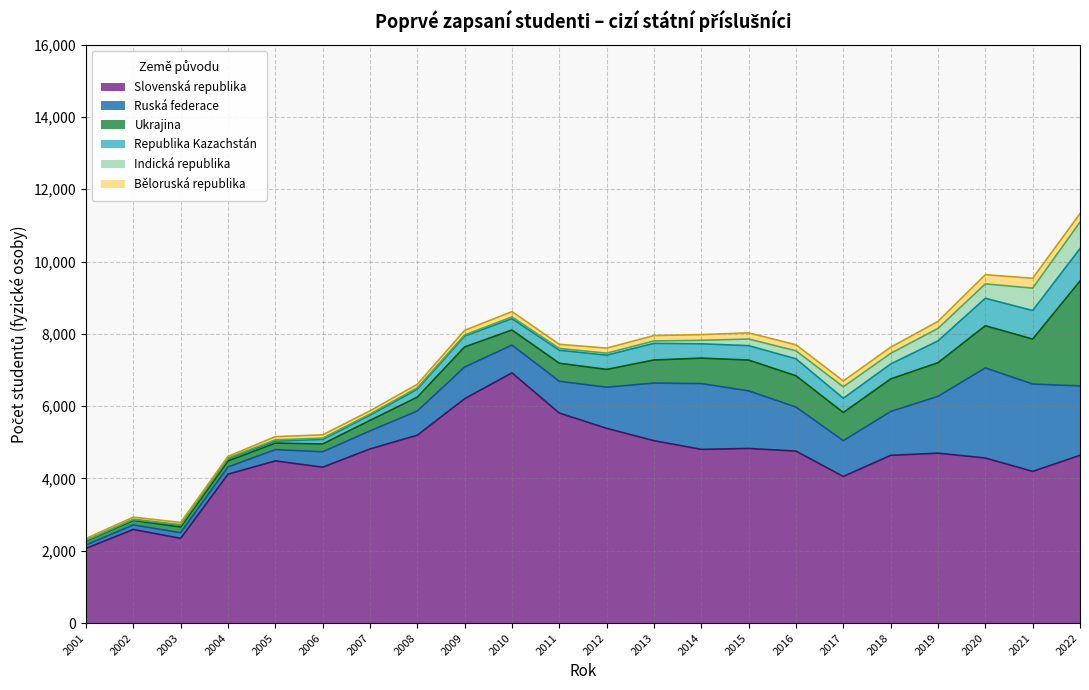

What is the highest value of the Běloruská republika series?

272